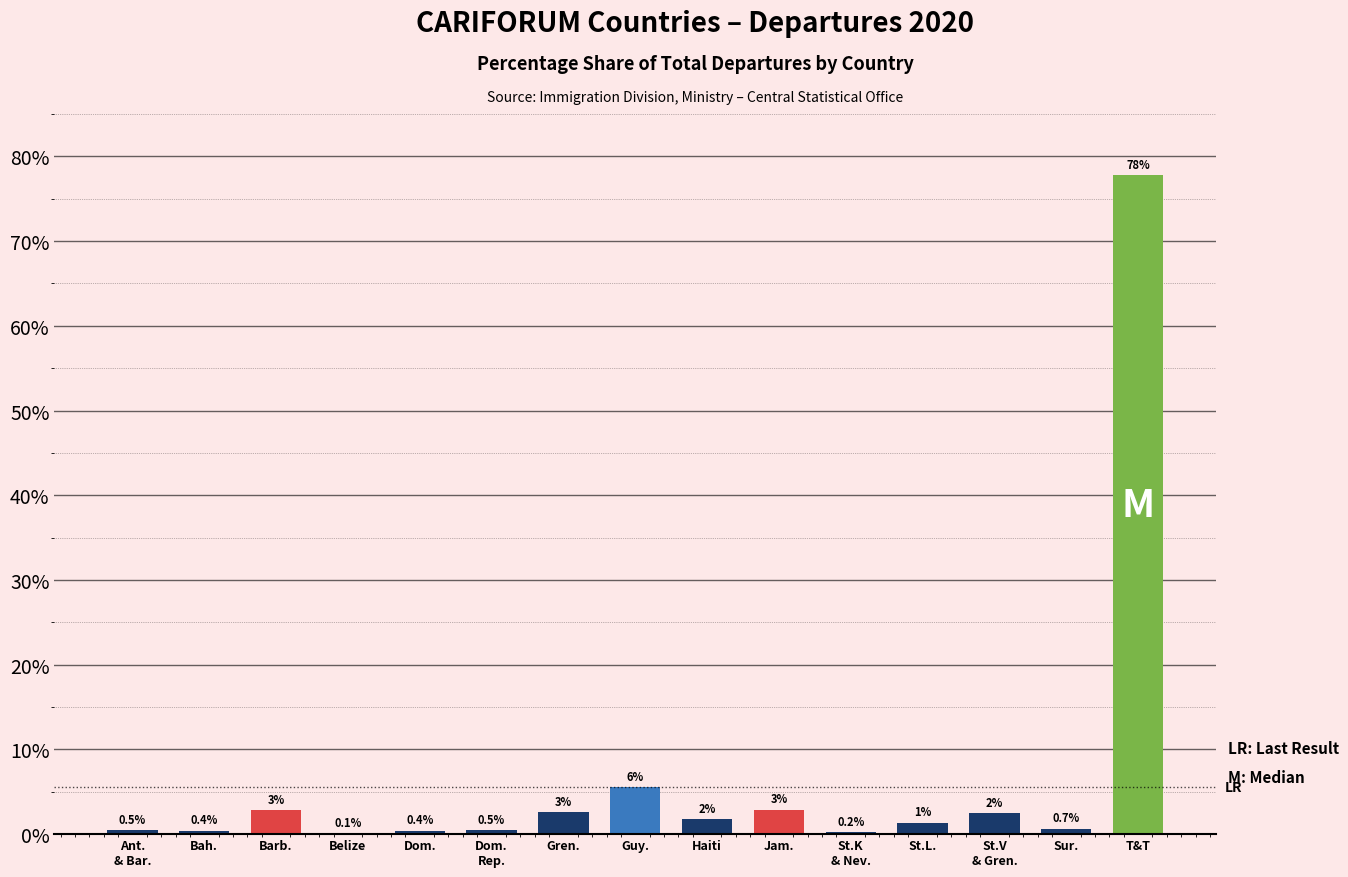

What is the greatest value displayed?

77.8